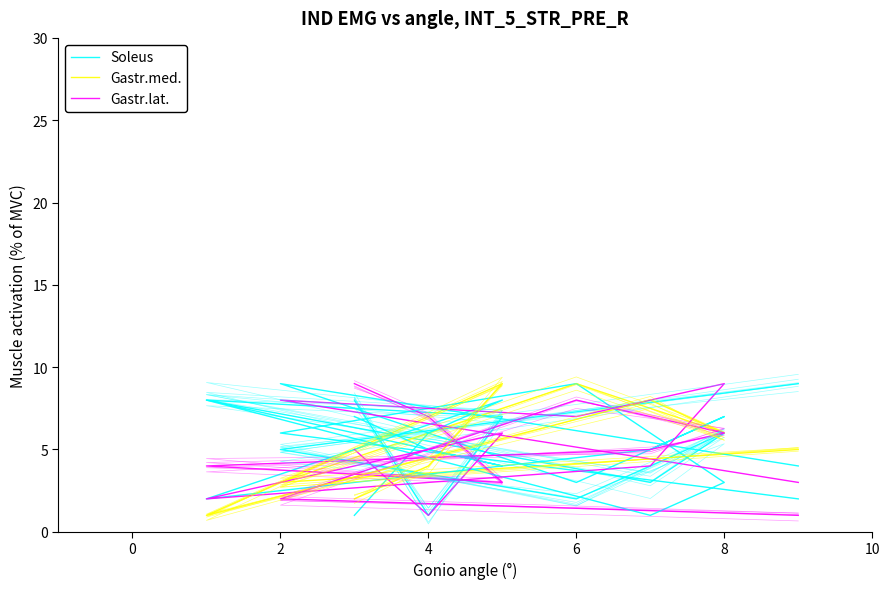

At which category does Soleus reach its first local peak?

4